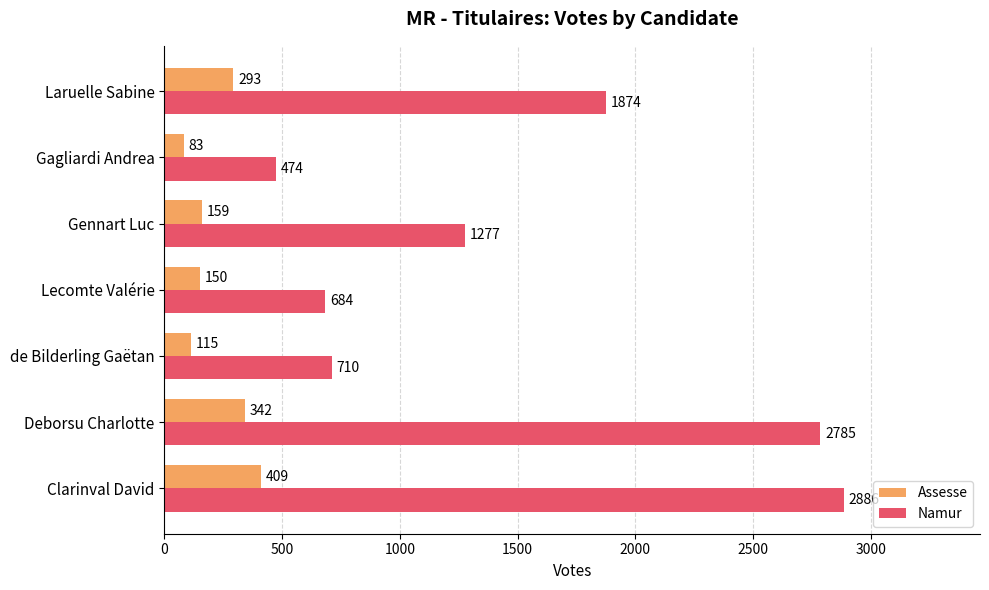

At which category is the sum across all series the highest?

Clarinval David